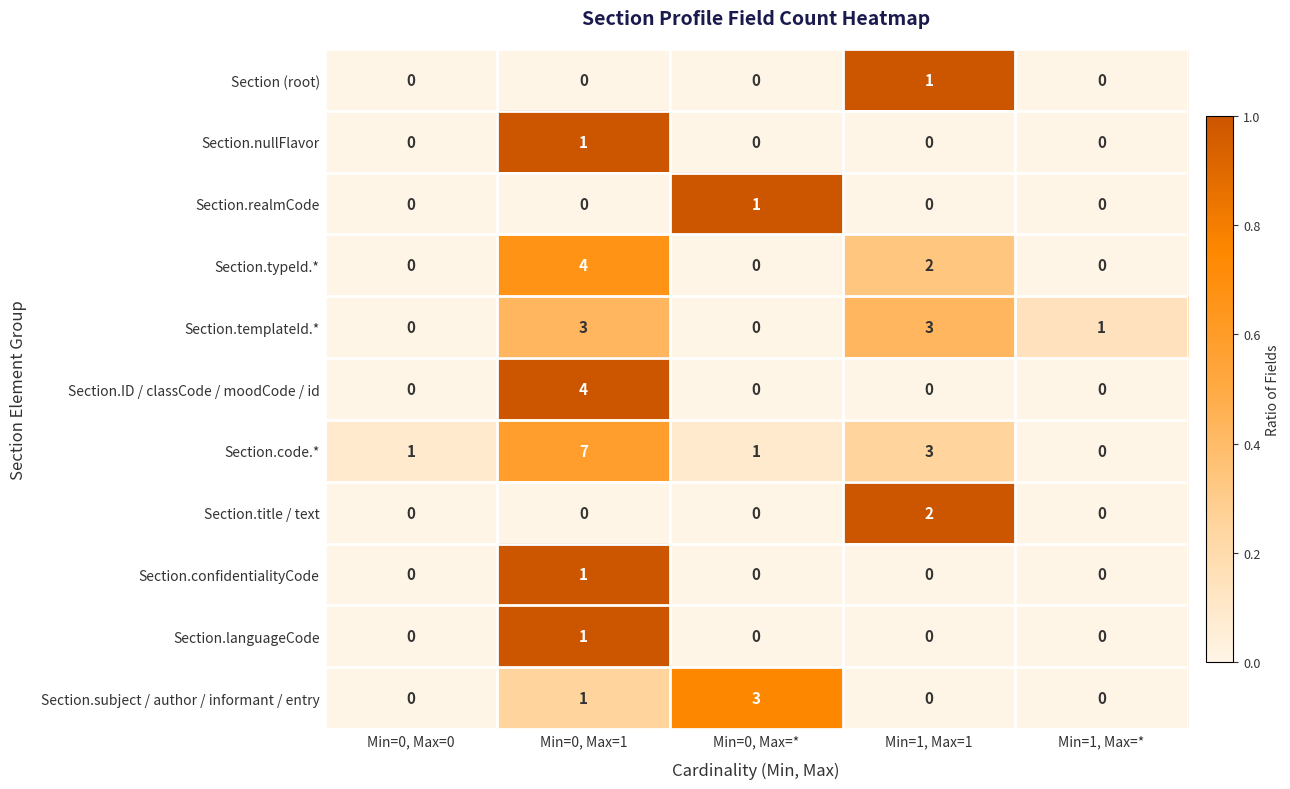

True or false: Section.subject / author / informant / entry has a value of -1 at Min=1, Max=1.

False